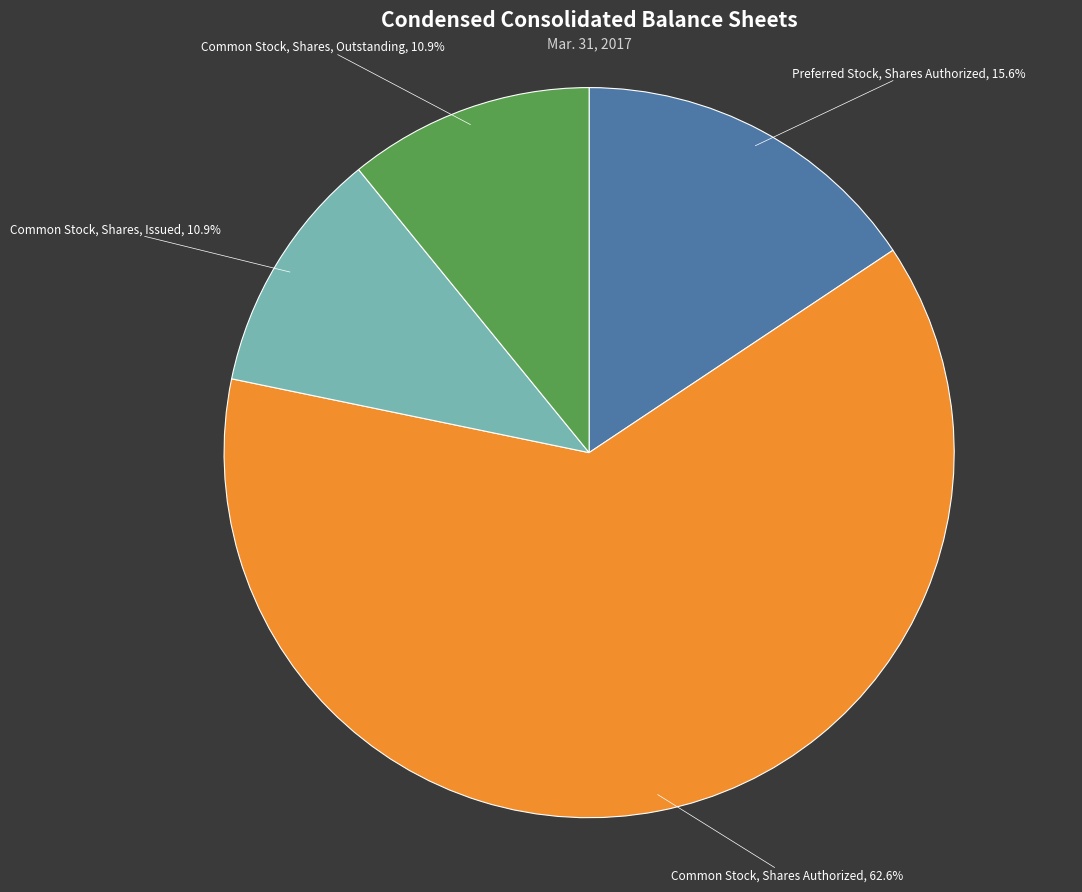

What is the majority slice?

Common Stock, Shares Authorized